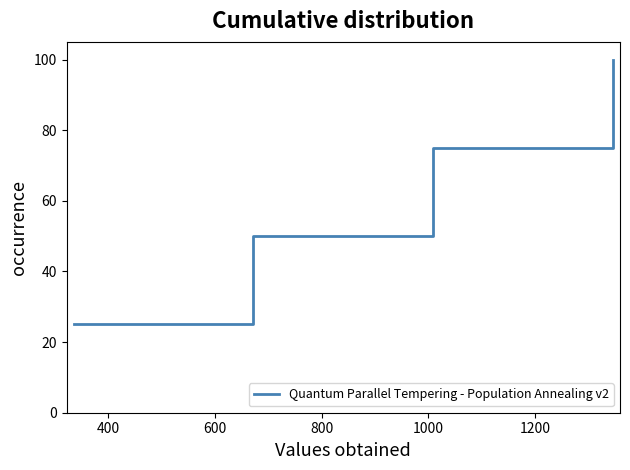

True or false: there are more than 2 points higher than both neighbors.

False